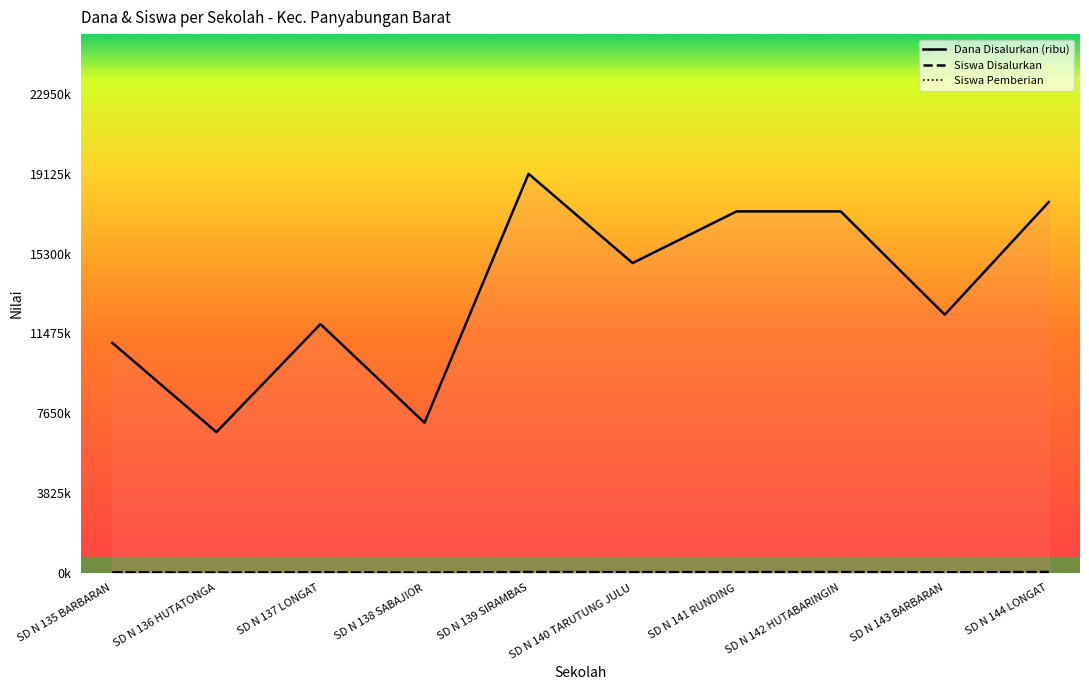

What is the total value across all series at SD N 144 LONGAT?

17871